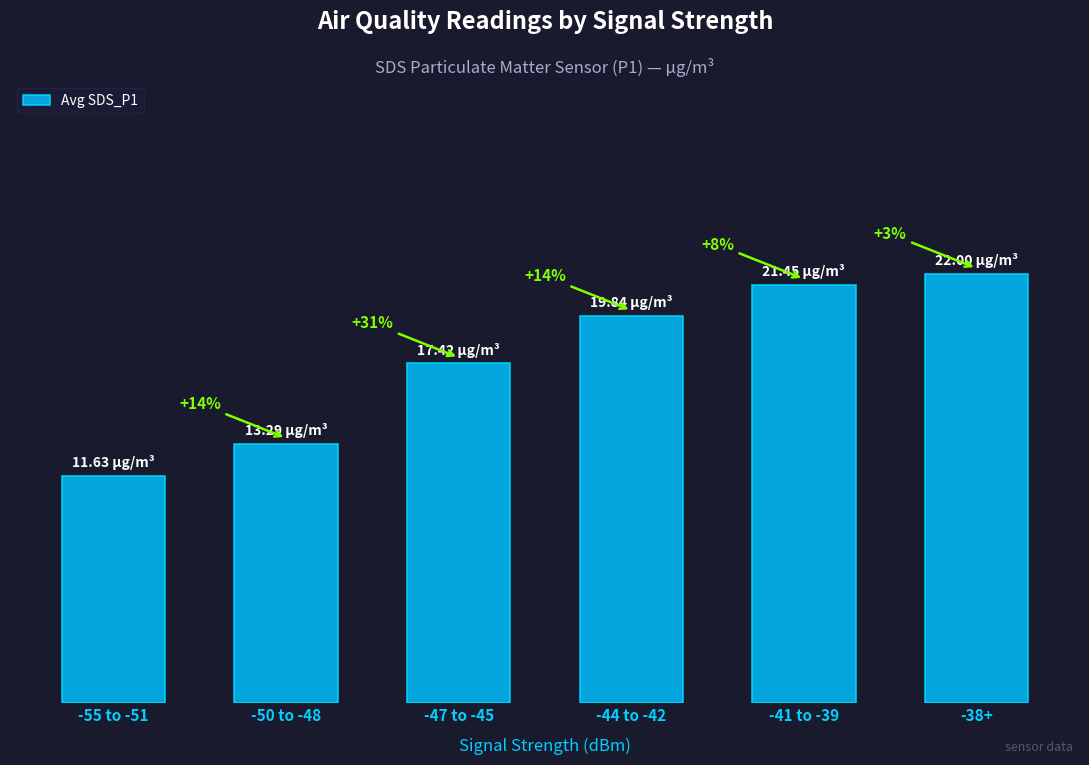

Are the bars horizontal?

No